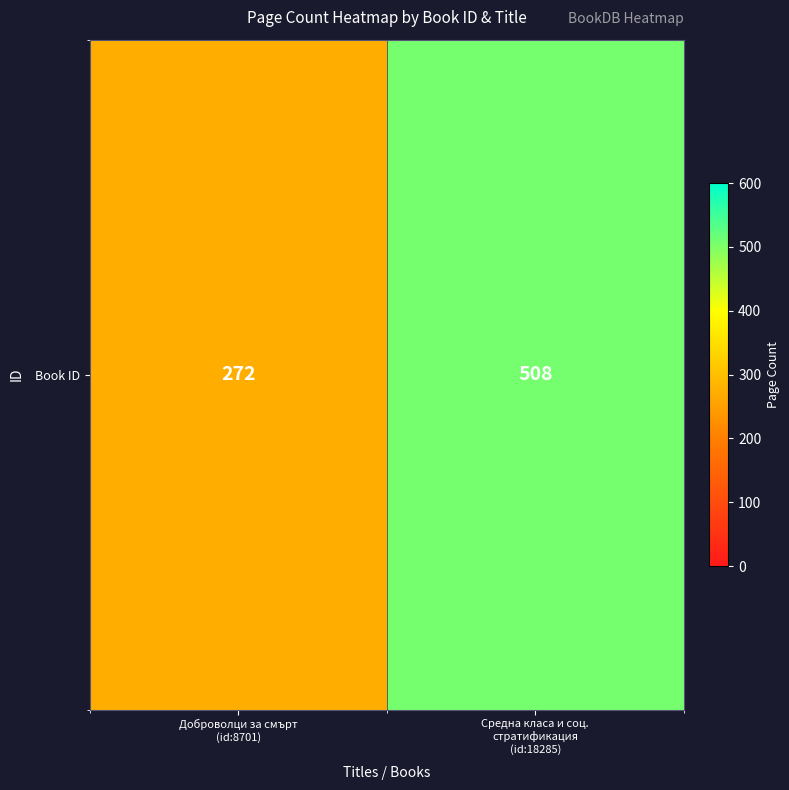

Is it true that the value at Средна класа и соц.
стратификация
(id:18285) is 508?

True